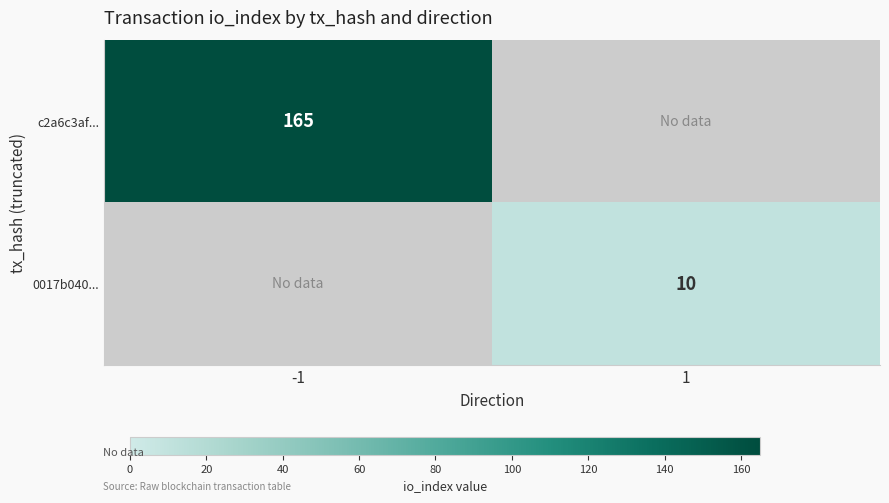

True or false: 0017b040... has a value of 14 at 1.

False